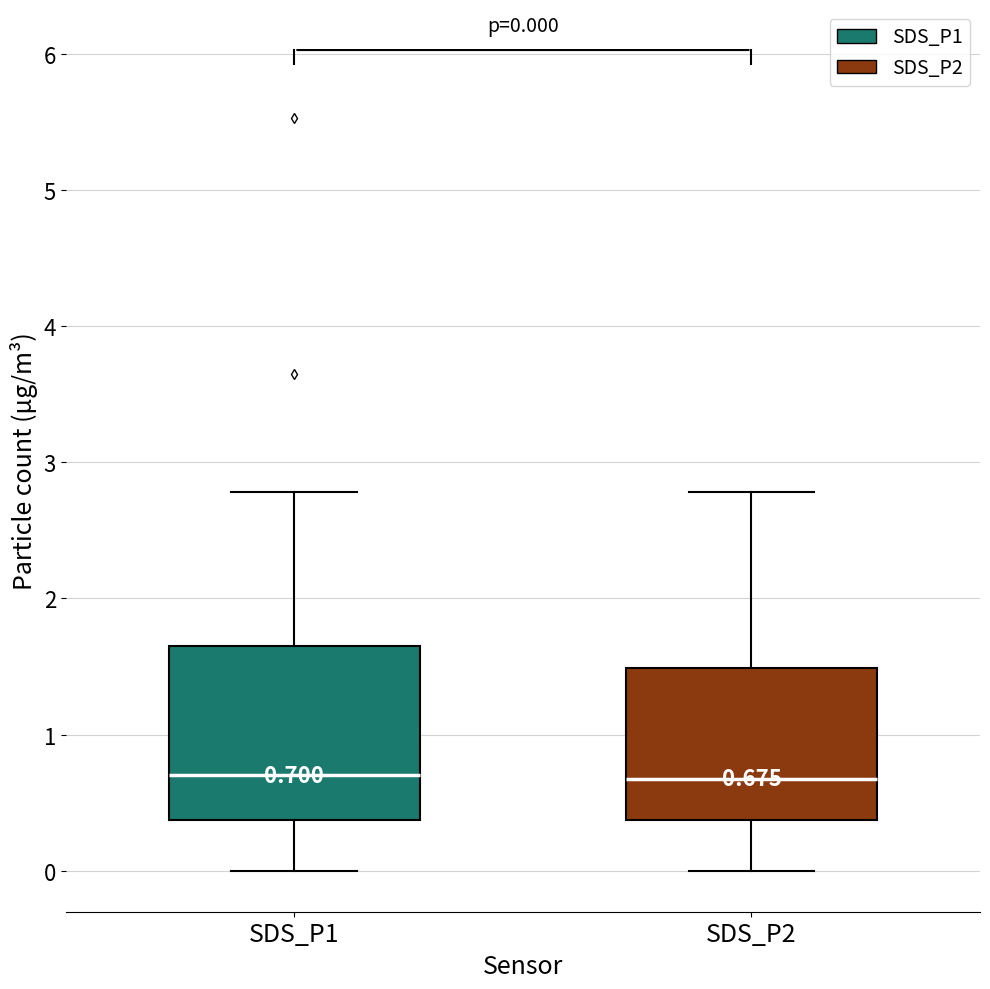

Which box is the tallest, from its lower edge to its upper edge?

SDS_P1